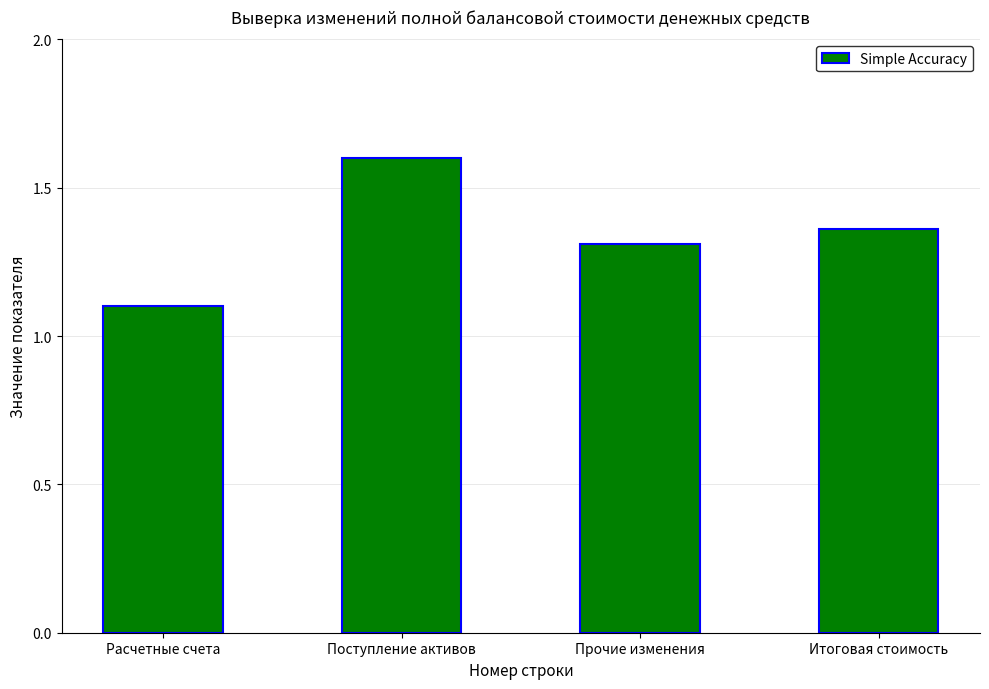

What value does the data have at Поступление активов?

1.6